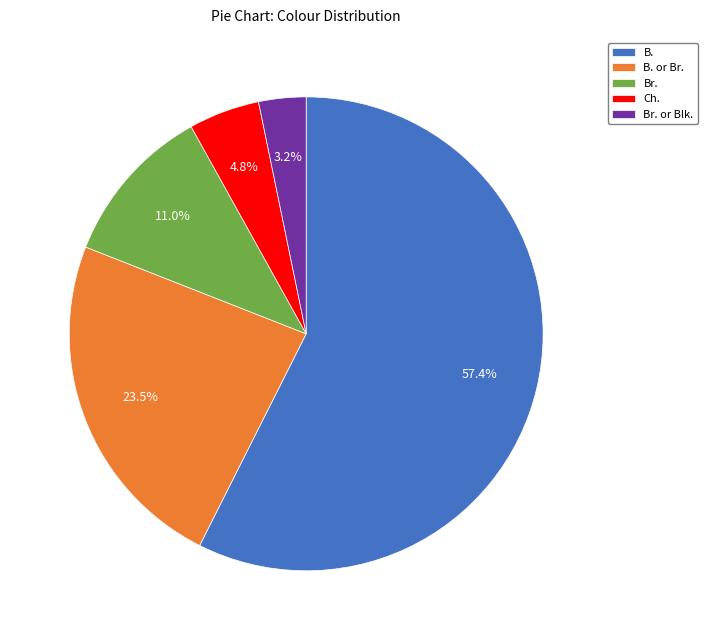

Which slice is the largest?

B.